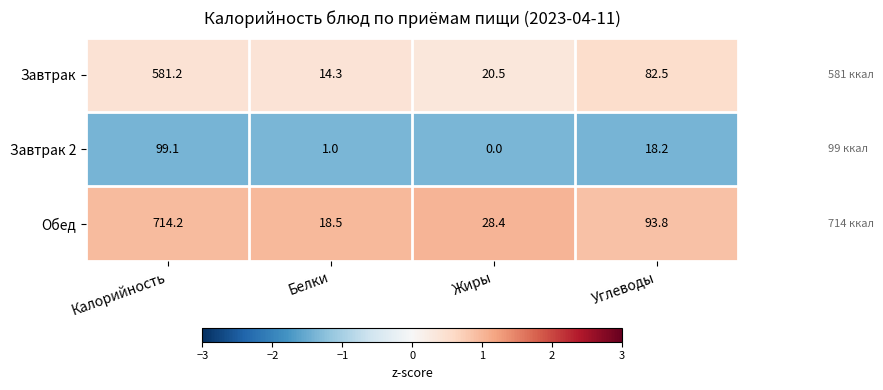

At how many categories does at least one series exceed 0?

4